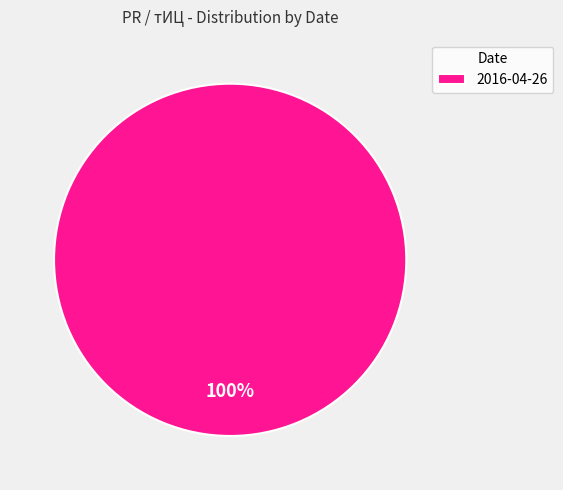

Is it true that 2016-04-26 is 88% of the pie?

False